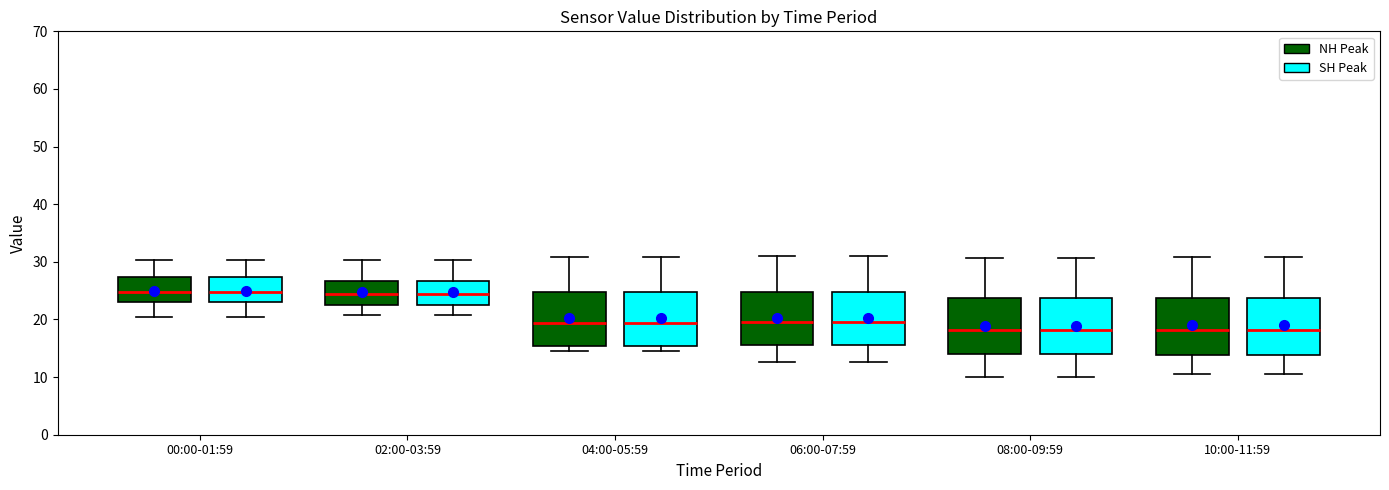

Reading left to right, transcribe this box plot: for each box, give where its median line is, the range the box spans, and where its two whiskers end, as read against the y-axis. The values are not printed on the chart, so give them approximately, as read against the axis.

00:00-01:59 (NH Peak): median 25, box 23 to 27, whiskers 20 to 30
00:00-01:59 (SH Peak): median 25, box 23 to 27, whiskers 20 to 30
02:00-03:59 (NH Peak): median 24, box 22 to 27, whiskers 21 to 30
02:00-03:59 (SH Peak): median 24, box 22 to 27, whiskers 21 to 30
04:00-05:59 (NH Peak): median 19, box 15 to 25, whiskers 15 (just below the box's lower edge) to 31
04:00-05:59 (SH Peak): median 19, box 15 to 25, whiskers 15 (just below the box's lower edge) to 31
06:00-07:59 (NH Peak): median 20, box 16 to 25, whiskers 13 to 31
06:00-07:59 (SH Peak): median 20, box 16 to 25, whiskers 13 to 31
08:00-09:59 (NH Peak): median 18, box 14 to 24, whiskers 10 to 31
08:00-09:59 (SH Peak): median 18, box 14 to 24, whiskers 10 to 31
10:00-11:59 (NH Peak): median 18, box 14 to 24, whiskers 11 to 31
10:00-11:59 (SH Peak): median 18, box 14 to 24, whiskers 11 to 31